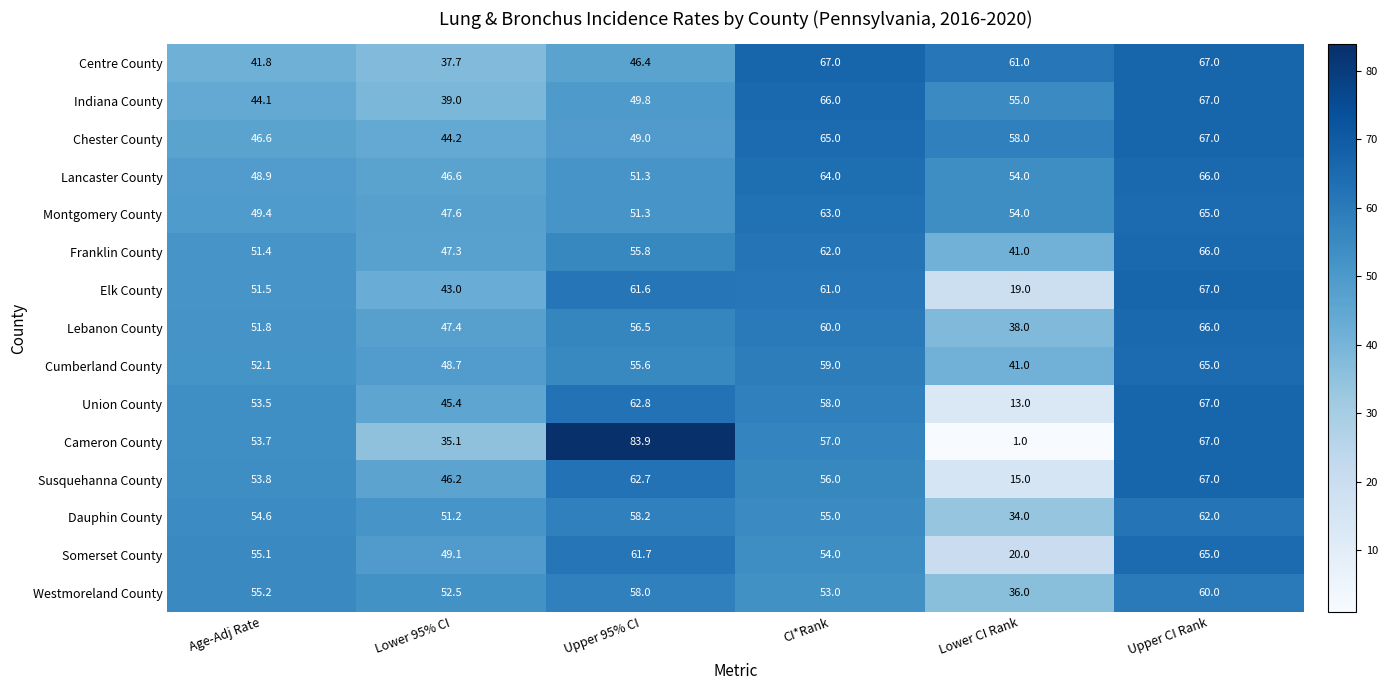

What is the approximate value of Dauphin County at Upper CI Rank?

62.0